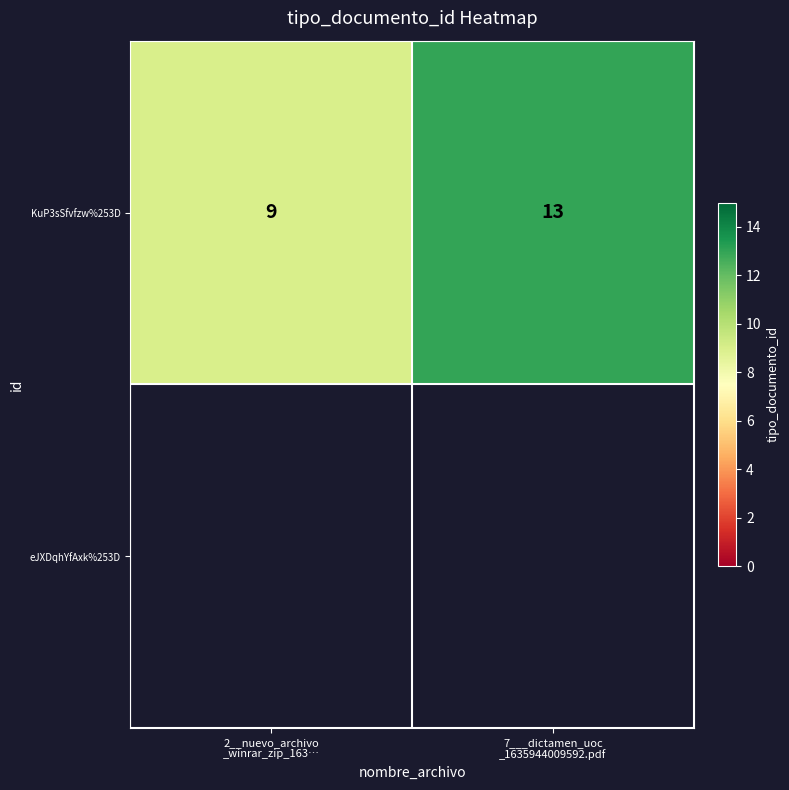

How many values are between 9 and 13?

2